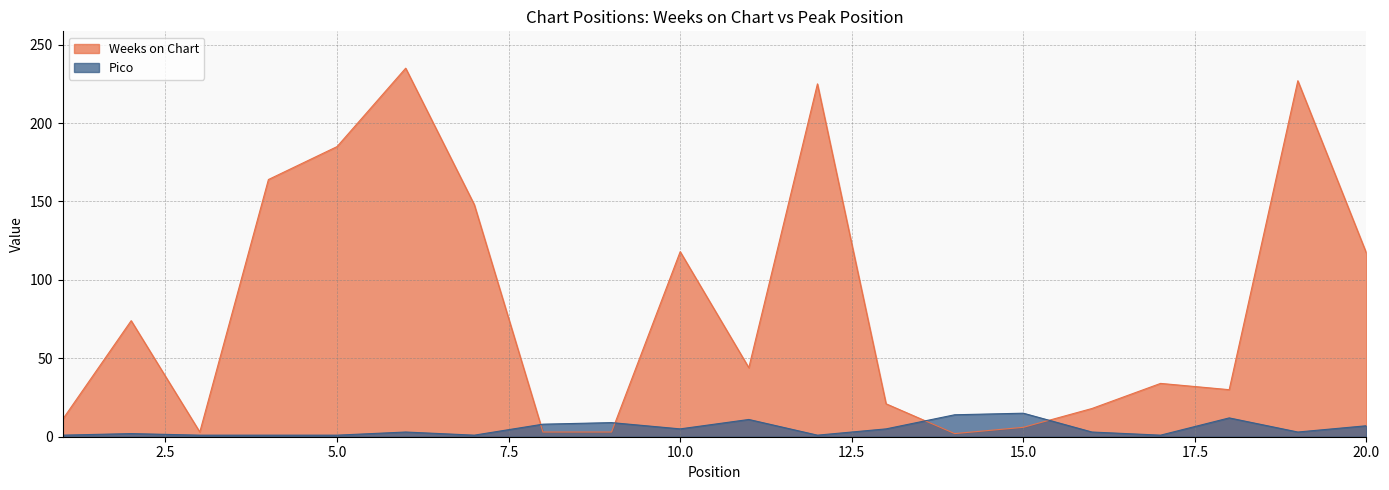

Which category has the lowest value across all series?

1